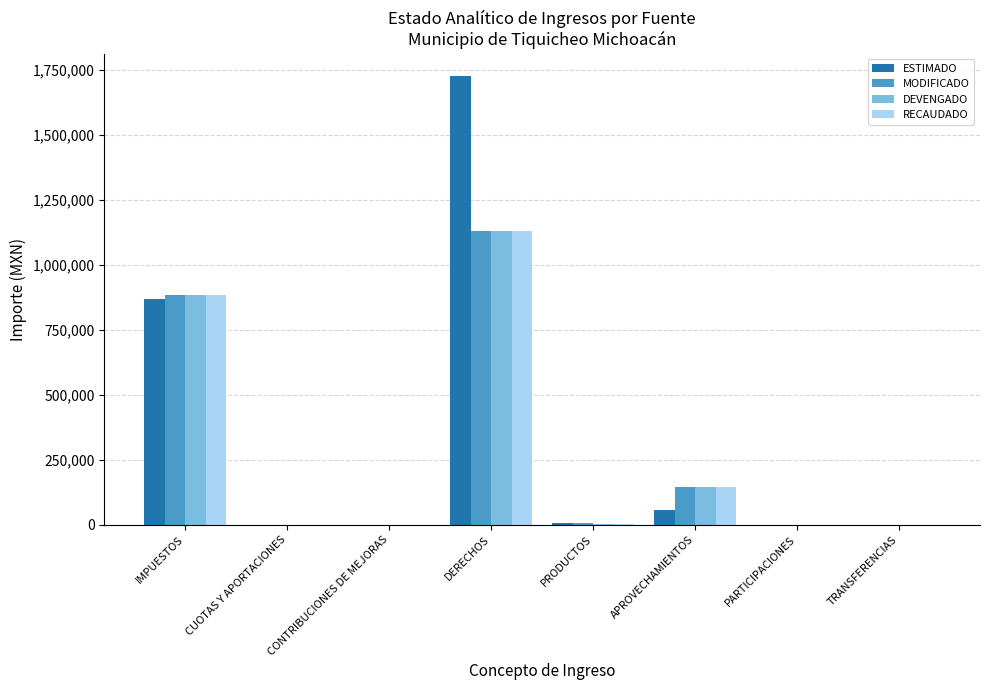

The value of DEVENGADO at CUOTAS Y APORTACIONES is 0.0. True or false?

True